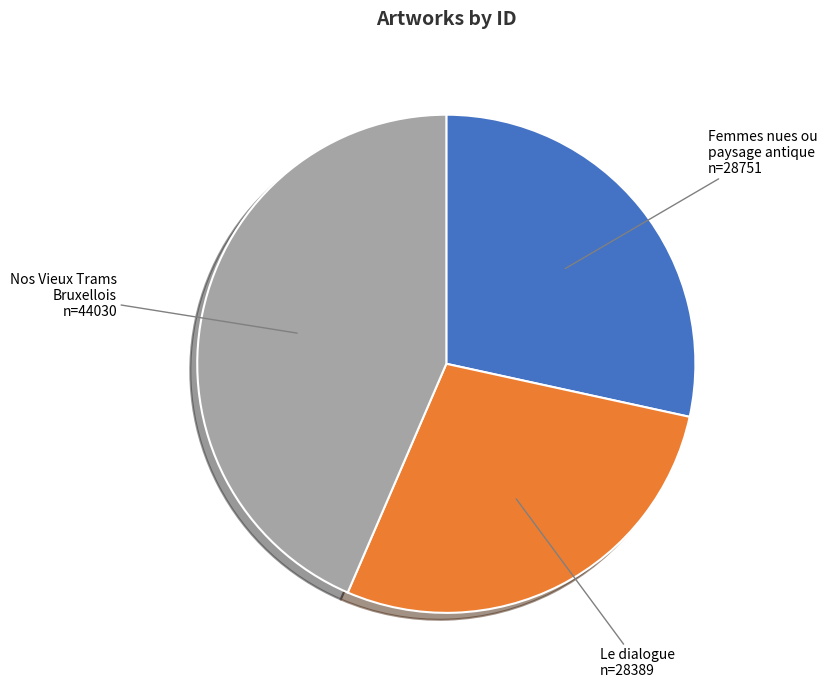

True or false: Le dialogue accounts for 28% of the total.

True